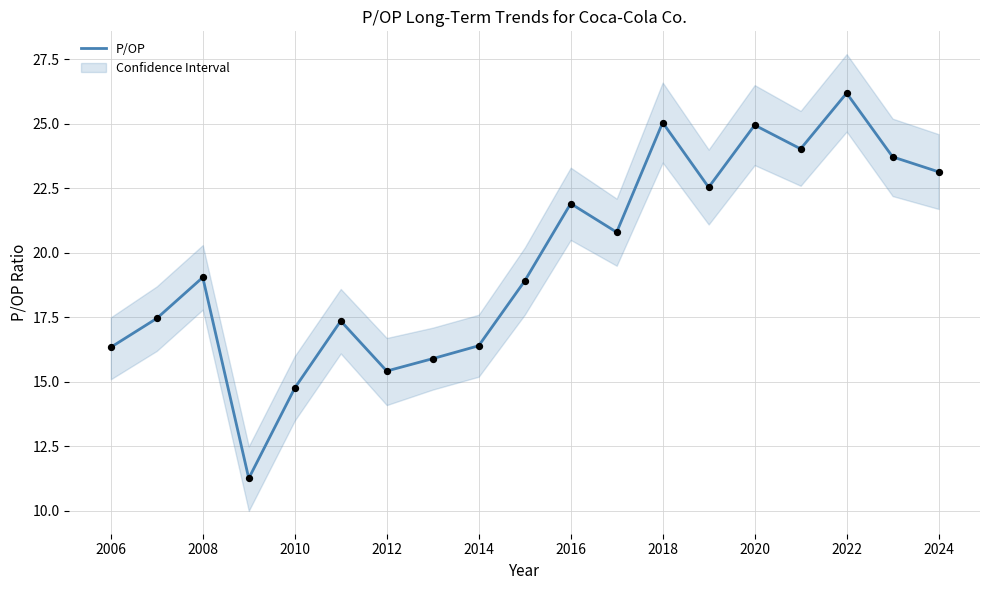

What is the minimum value for P/OP?

11.3